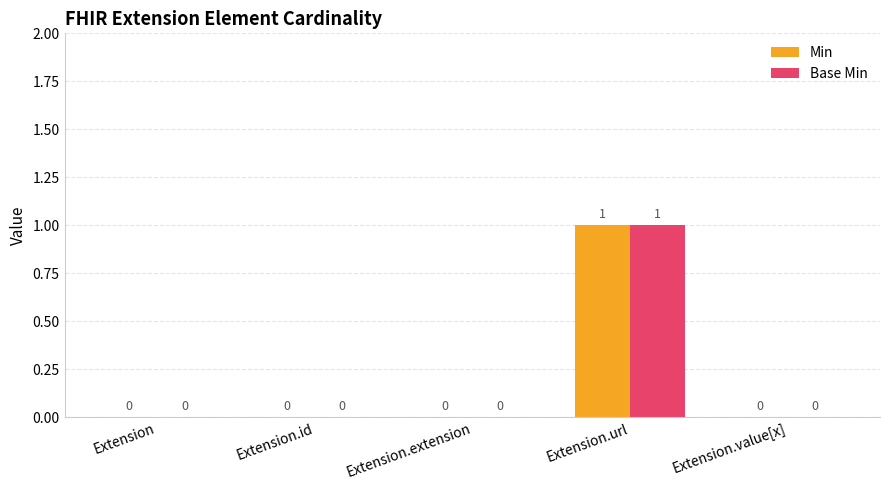

Is it true that Base Min equals 0 at Extension?

True